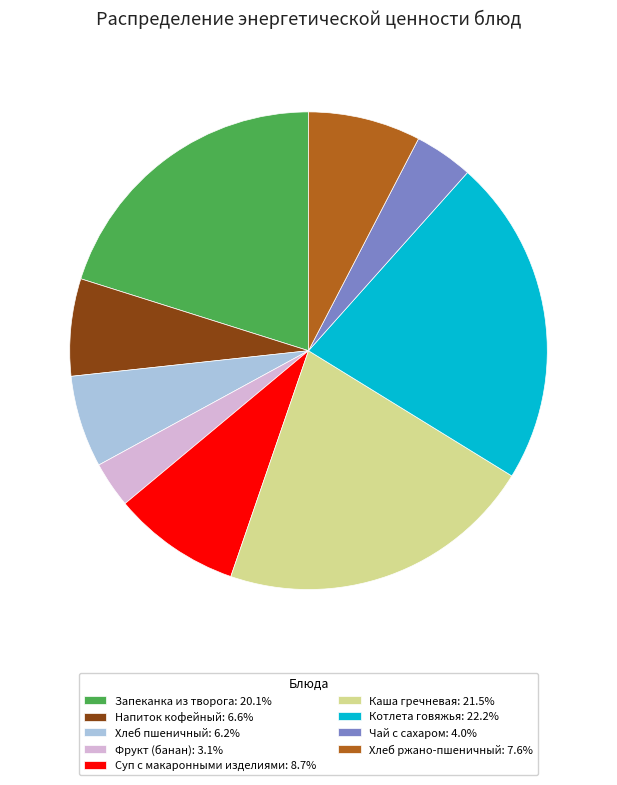

Which category has the smallest portion of the pie?

Фрукт (банан)